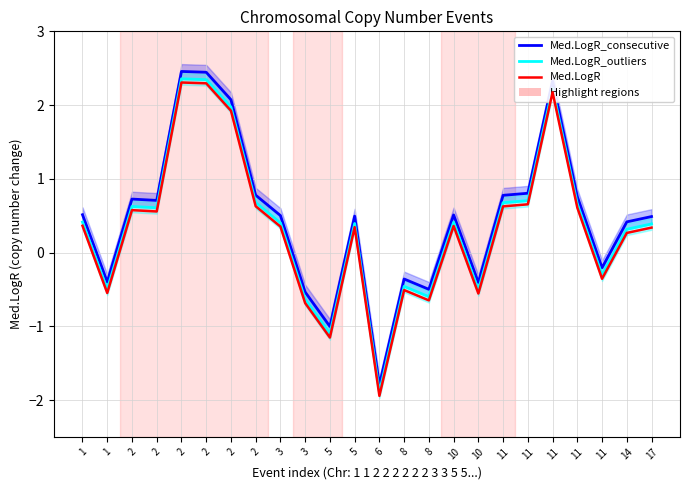

The Med.LogR_consecutive series shows 0.5 at 10. True or false?

True